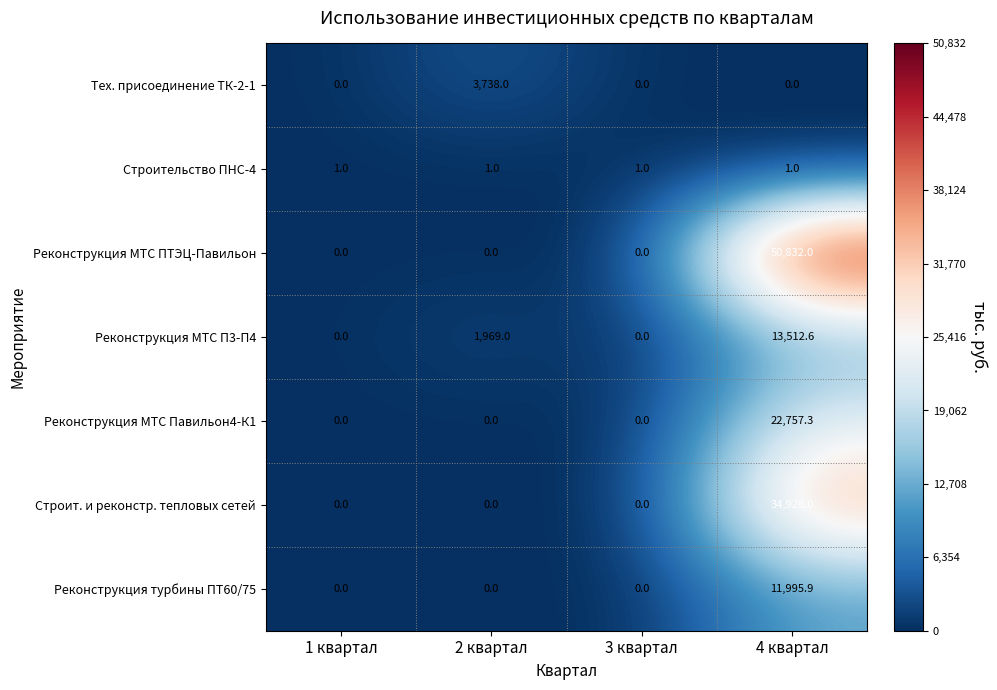

How many Тех. присоединение ТК-2-1 values are between 0 and 3738?

4